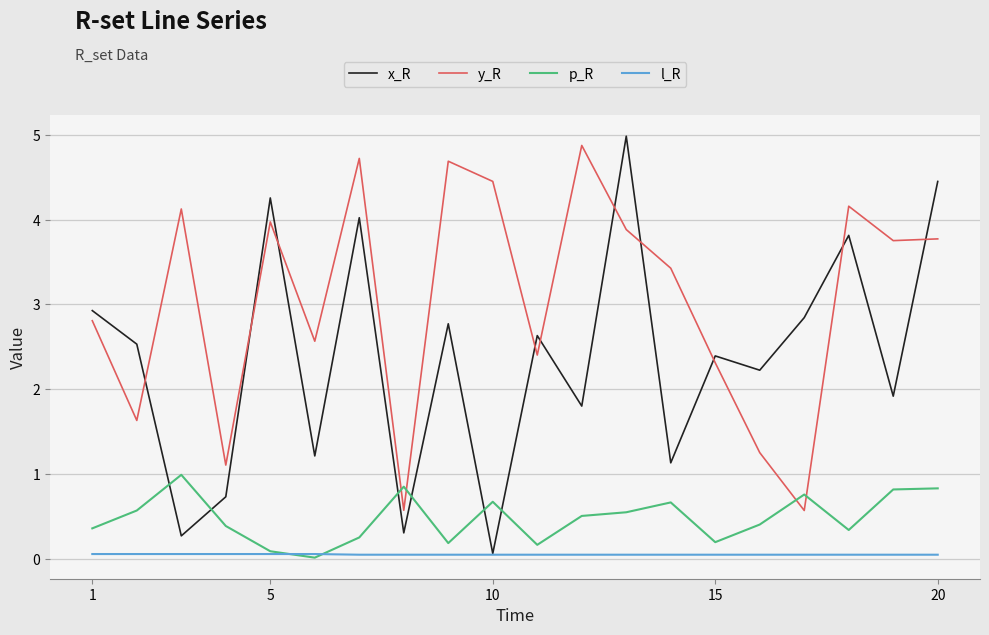

What is the lowest value of the y_R series?

0.6